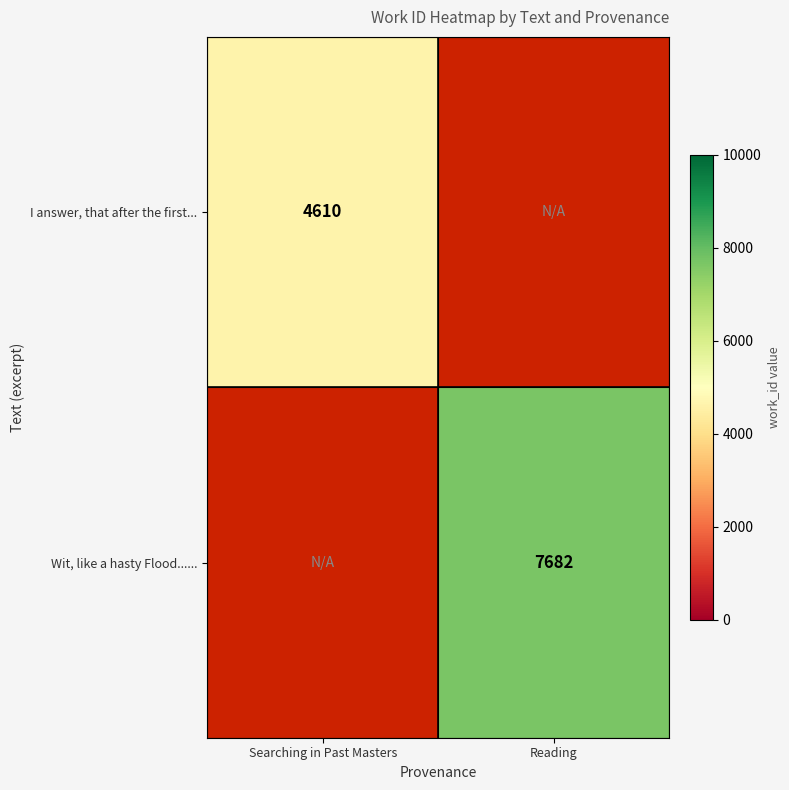

What is the smallest value displayed?

4610.0